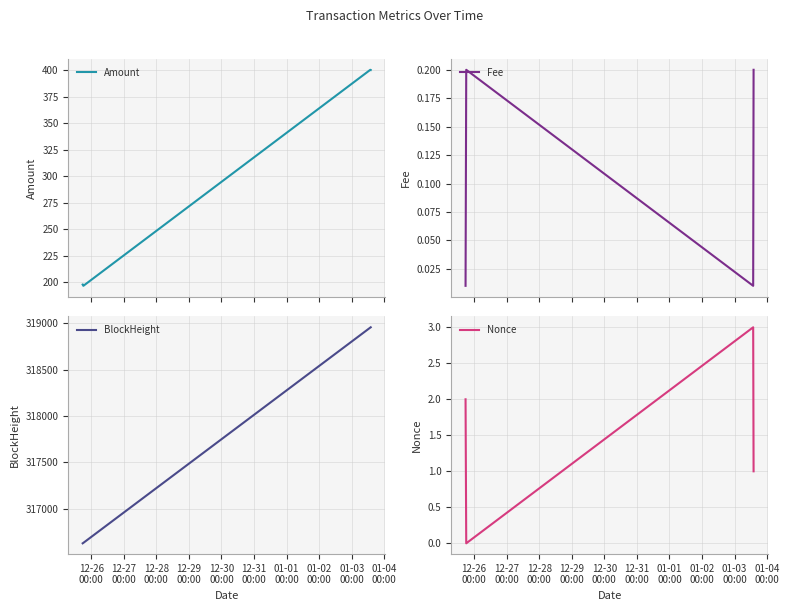

Does the chart have visible grid lines?

Yes